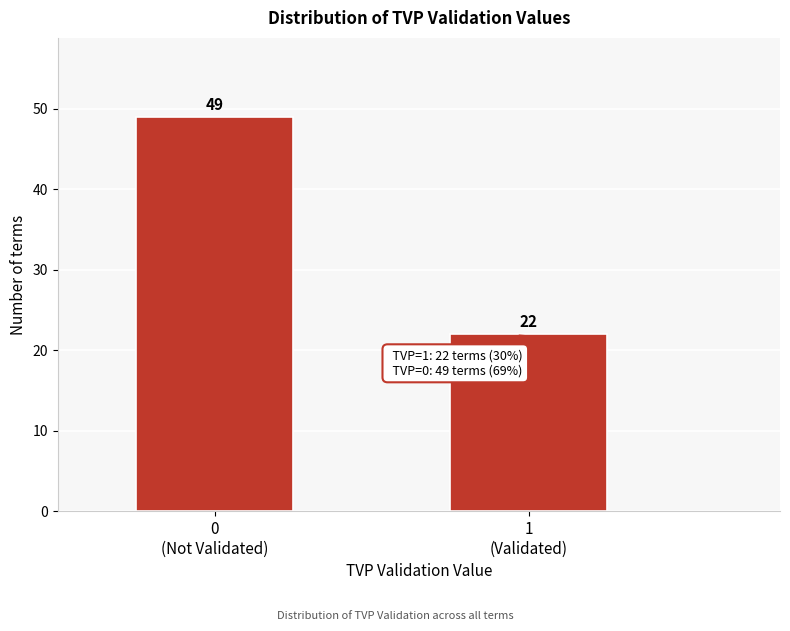

Reading right to left, list all the values displayed in this chart.

22	49